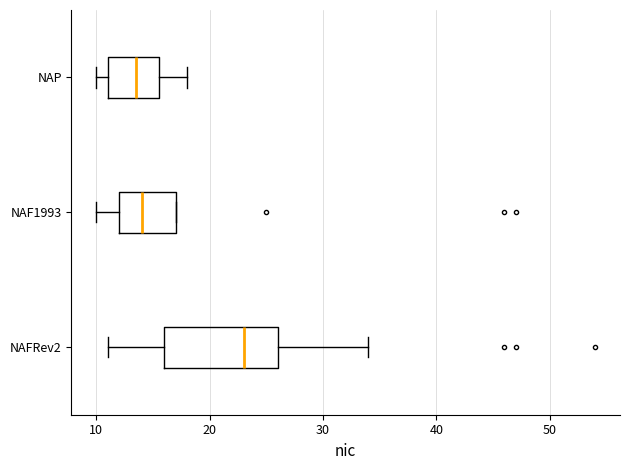

Where is the right edge of the box for NAF1993 on the x-axis? The values are not printed on the chart, so give them approximately, as read against the axis.

17